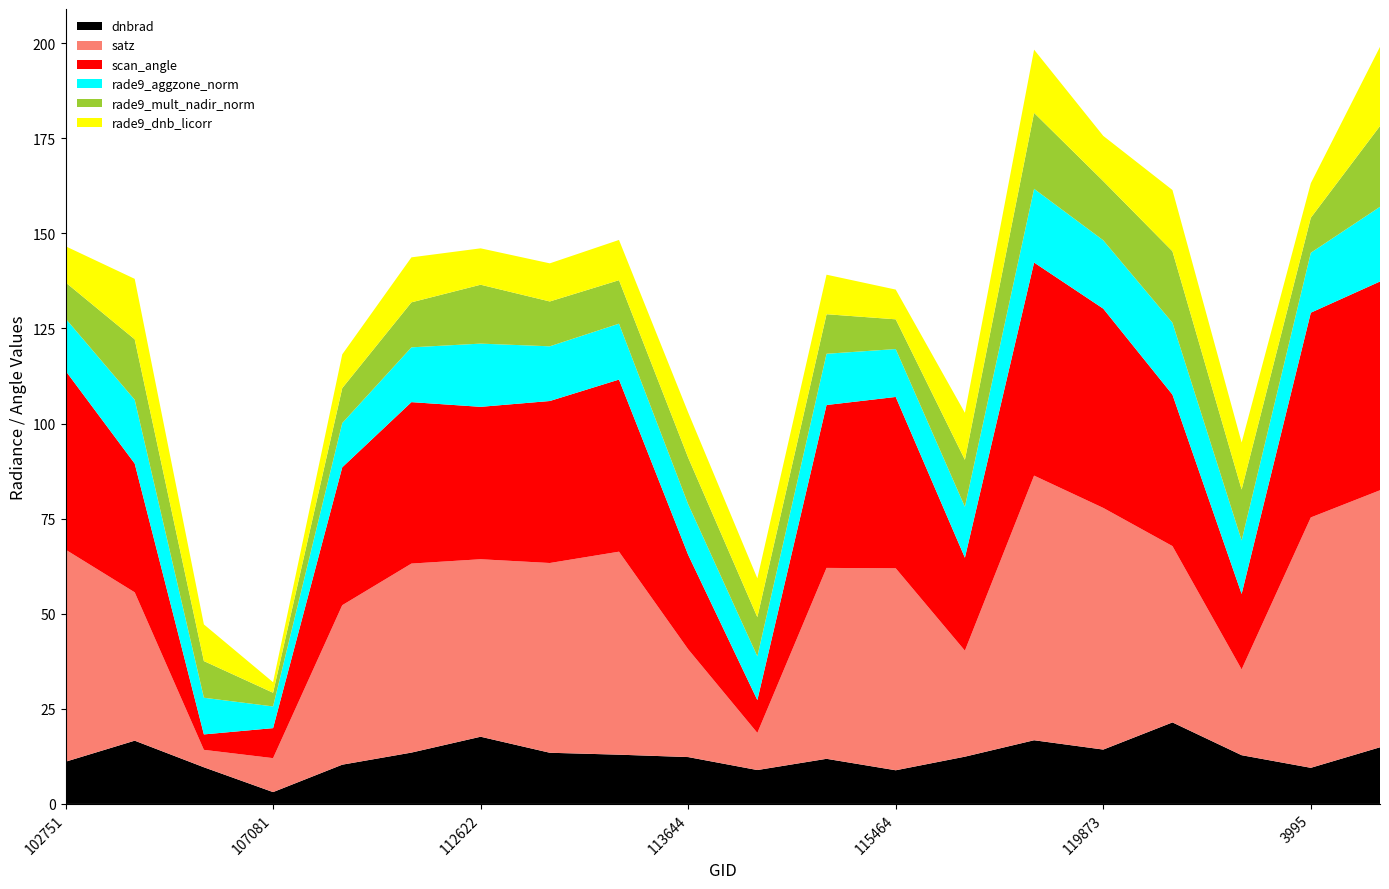

Reading left to right, extract all data points from this chart.

dnbrad: 102751=11.1	104315=16.6	104431=9.6	107081=3.1	107253=10.3	109184=13.5	112622=17.7	113127=13.5	113477=13.0	113644=12.3	113817=8.9	115226=11.9	115464=8.9	115591=12.4	3797=16.7	119873=14.3	120041=21.4	120388=12.8	3995=9.5	120740=14.9
satz: 102751=55.8	104315=39.0	104431=4.6	107081=8.9	107253=41.9	109184=49.7	112622=46.7	113127=49.9	113477=53.4	113644=28.3	113817=9.8	115226=50.2	115464=53.1	115591=27.9	3797=69.6	119873=63.5	120041=46.4	120388=22.6	3995=65.8	120740=67.6
scan_angle: 102751=47.0	104315=33.8	104431=4.1	107081=7.9	107253=36.3	109184=42.4	112622=40.1	113127=42.6	113477=45.2	113644=24.8	113817=8.6	115226=42.8	115464=45.0	115591=24.4	3797=56.0	119873=52.4	120041=39.8	120388=19.8	3995=53.8	120740=54.9
rade9_aggzone_norm: 102751=13.7	104315=16.8	104431=9.6	107081=5.7	107253=11.6	109184=14.4	112622=16.6	113127=14.4	113477=14.7	113644=13.3	113817=11.5	115226=13.5	115464=12.6	115591=13.4	3797=19.4	119873=18.0	120041=18.9	120388=14.1	3995=15.8	120740=19.6
rade9_mult_nadir_norm: 102751=9.5	104315=15.9	104431=9.6	107081=3.6	107253=9.2	109184=11.8	112622=15.5	113127=11.8	113477=11.4	113644=12.3	113817=10.3	115226=10.4	115464=7.8	115591=12.4	3797=20.0	119873=15.6	120041=18.8	120388=13.4	3995=9.2	120740=21.3
rade9_dnb_licorr: 102751=9.5	104315=15.9	104431=9.6	107081=2.8	107253=8.9	109184=11.8	112622=9.6	113127=10.0	113477=10.6	113644=11.9	113817=10.2	115226=10.4	115464=7.8	115591=12.4	3797=16.6	119873=11.9	120041=16.1	120388=12.4	3995=9.1	120740=20.8